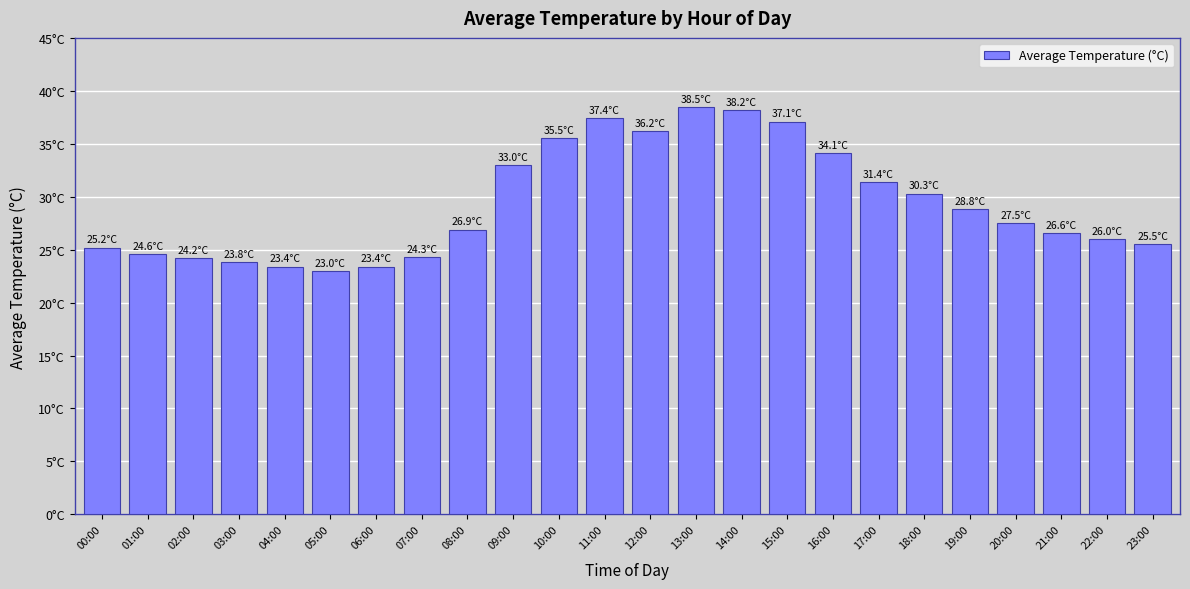

At which label is the value closest to 30?

18:00